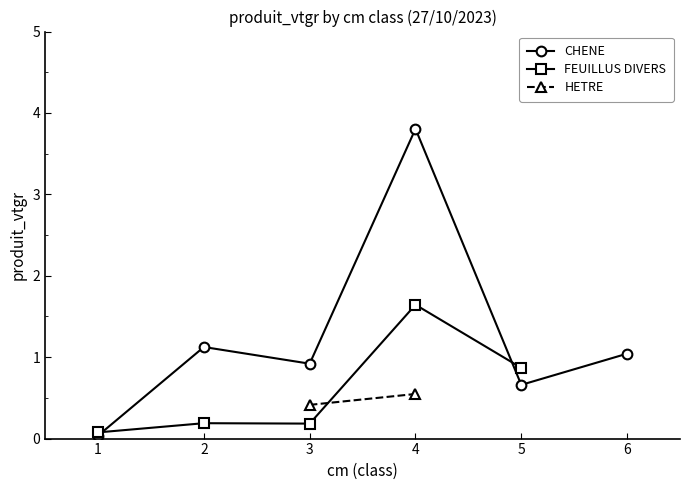

What is the highest value of the CHENE series?

3.8